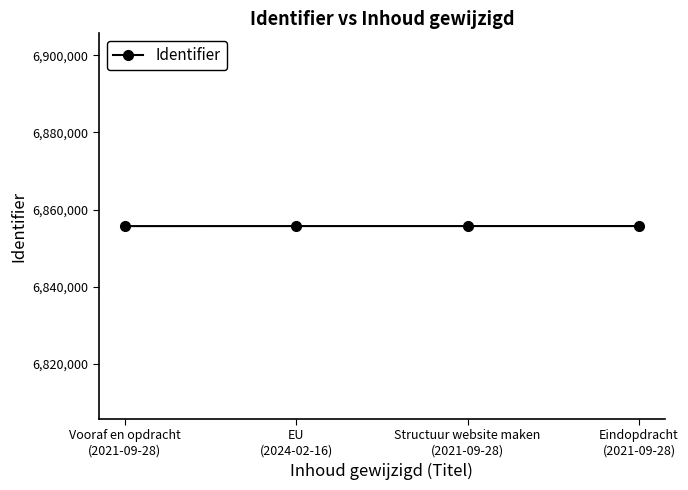

What position from the left is Eindopdracht
(2021-09-28)?

4